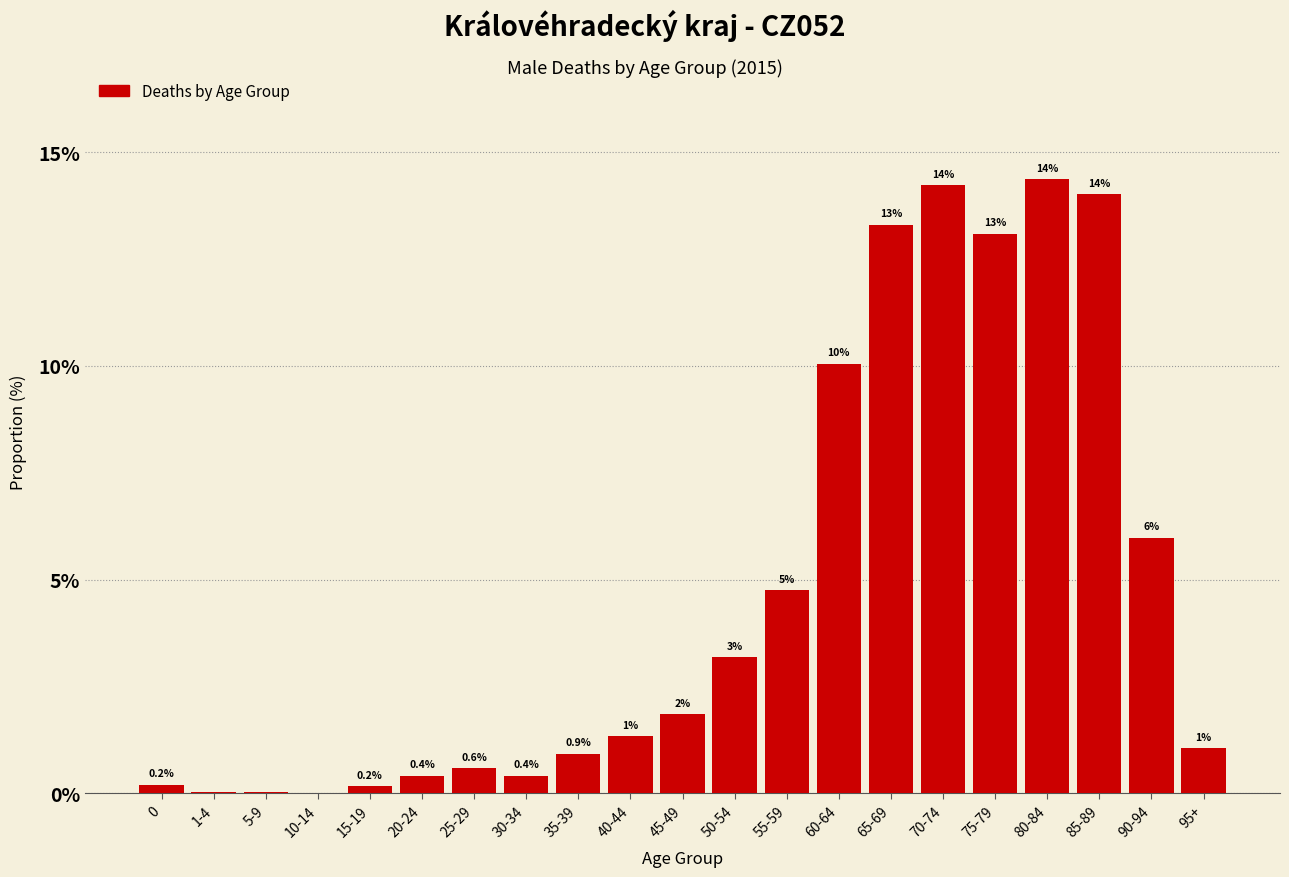

What is the greatest value displayed?

14.4